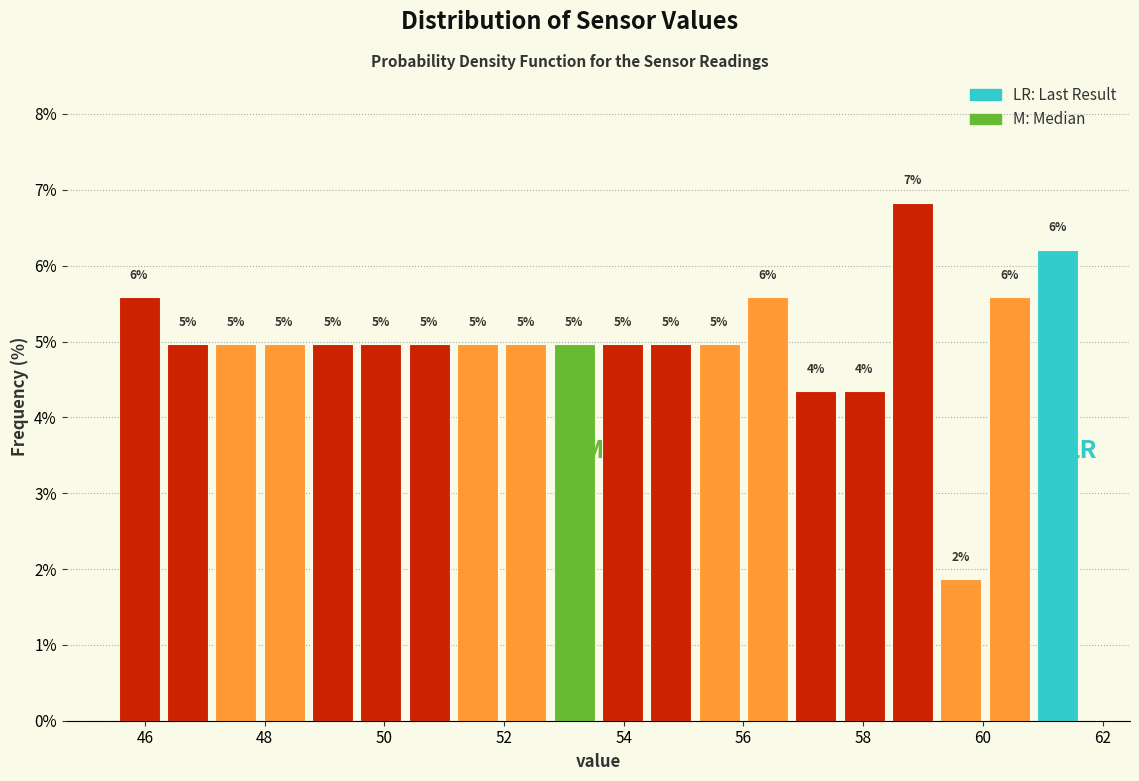

Over which range of the x-axis is the bar tallest?

58.4 to 59.2